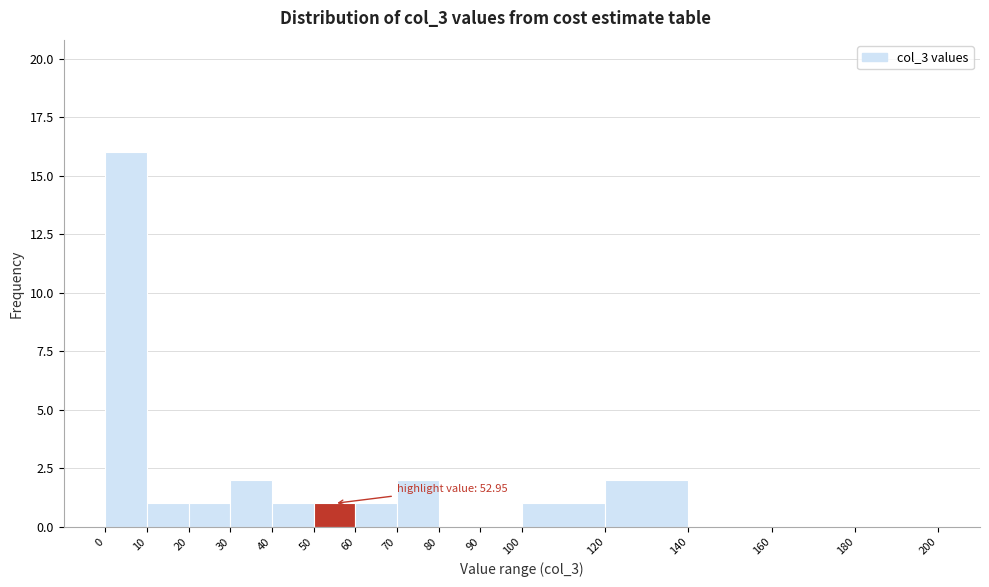

Over which range of the x-axis is the bar tallest?

0 to 10